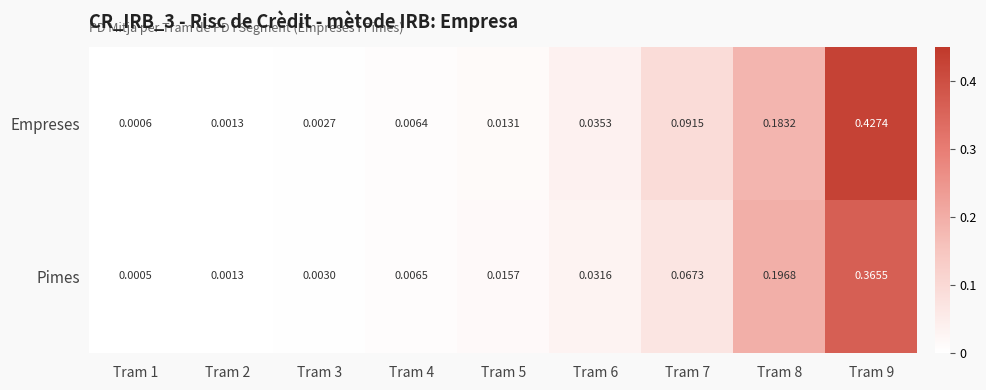

At how many categories does at least one series exceed 0?

9